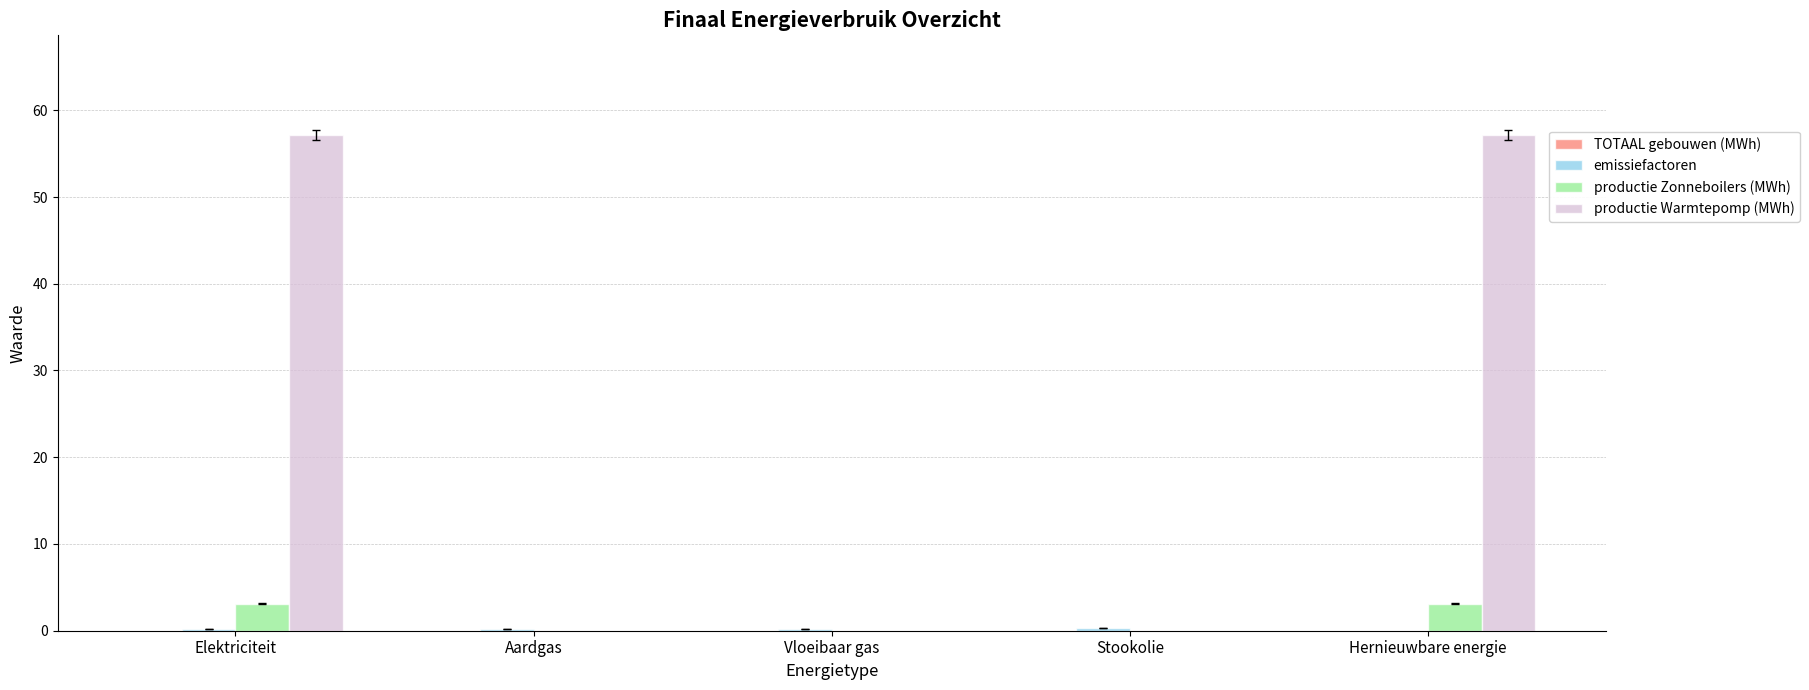

What is the maximum value shown in the chart?

57.2